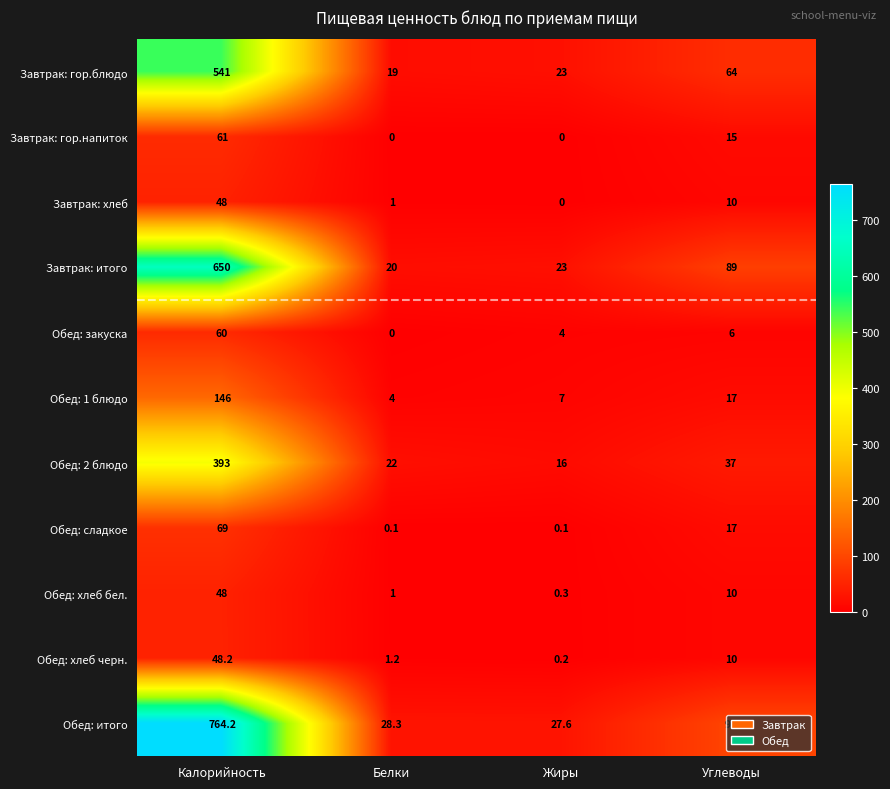

Which series changed the most between Калорийность and Углеводы?

Обед: итого